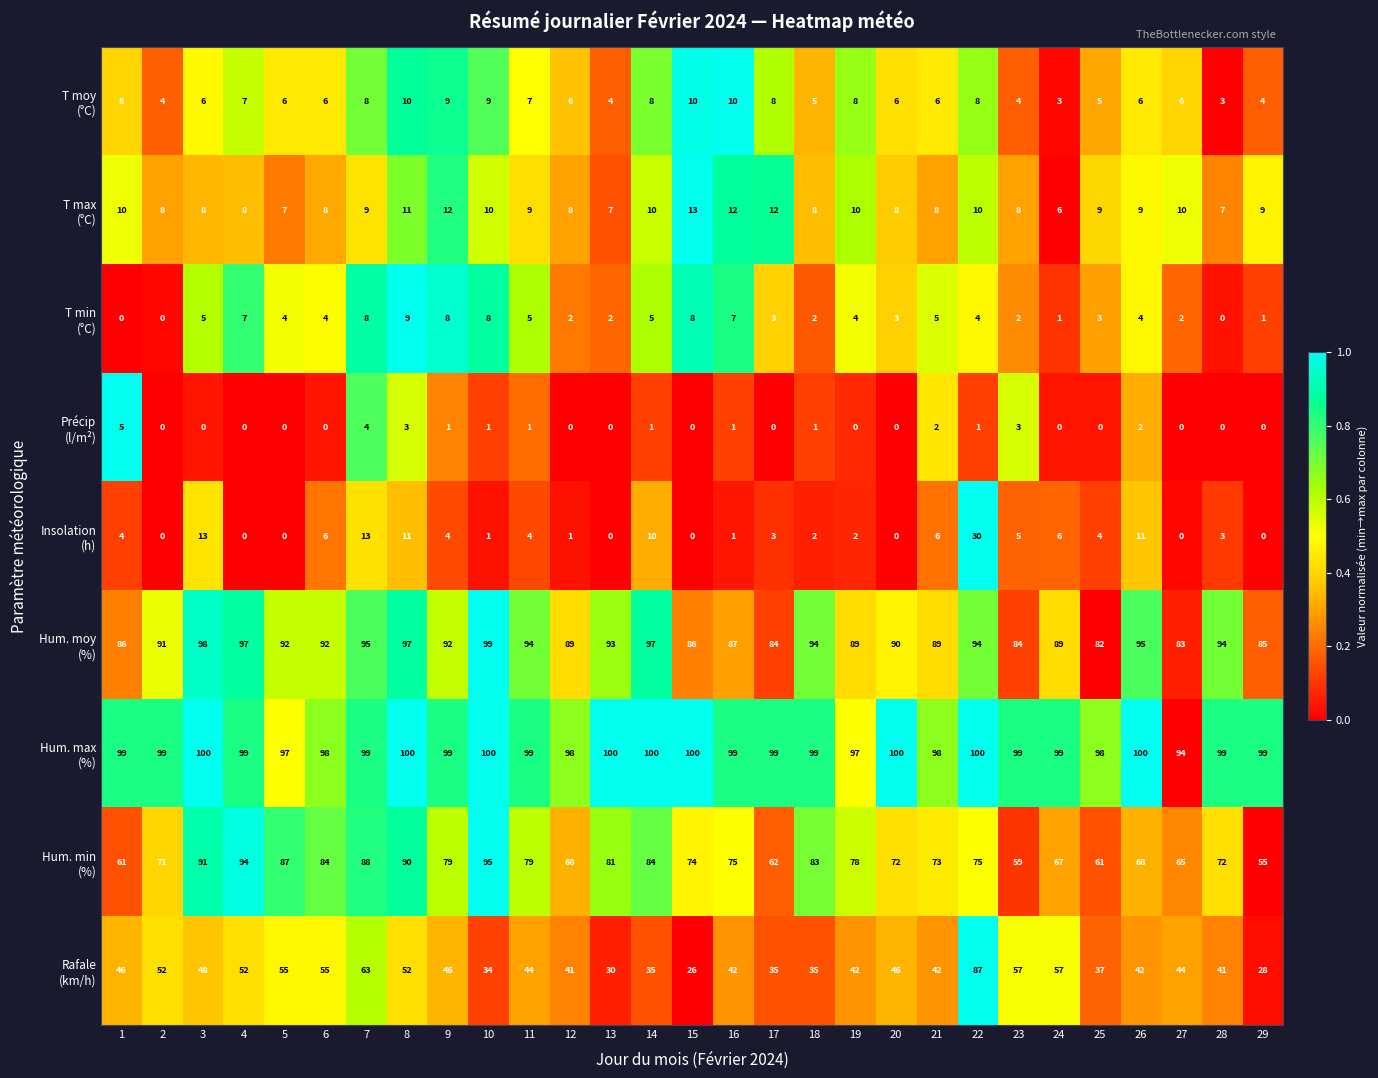

What is the difference between the highest and lowest values at 9?

98